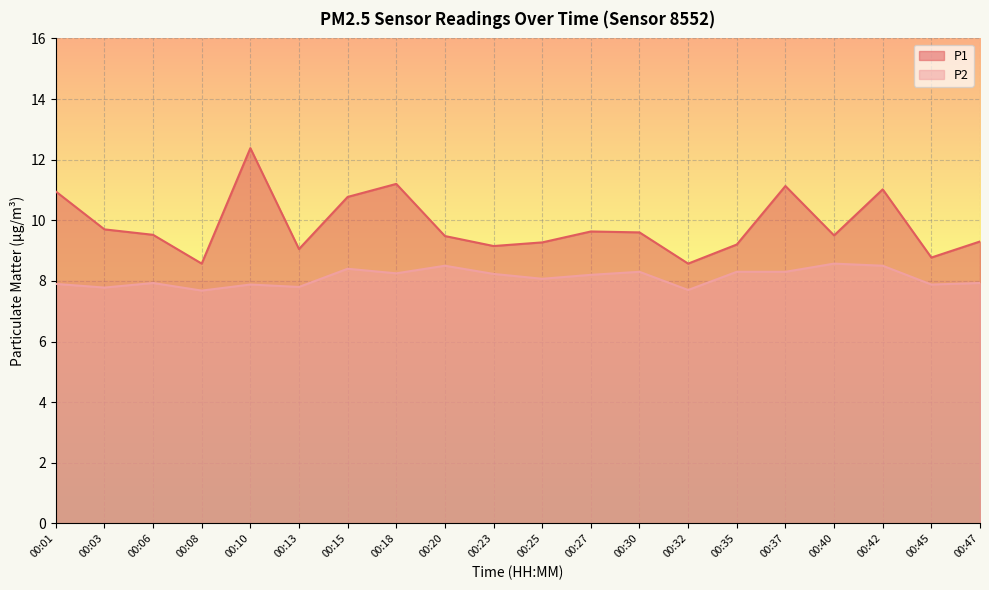

True or false: P1 has a value of 5.6 at 00:25.

False